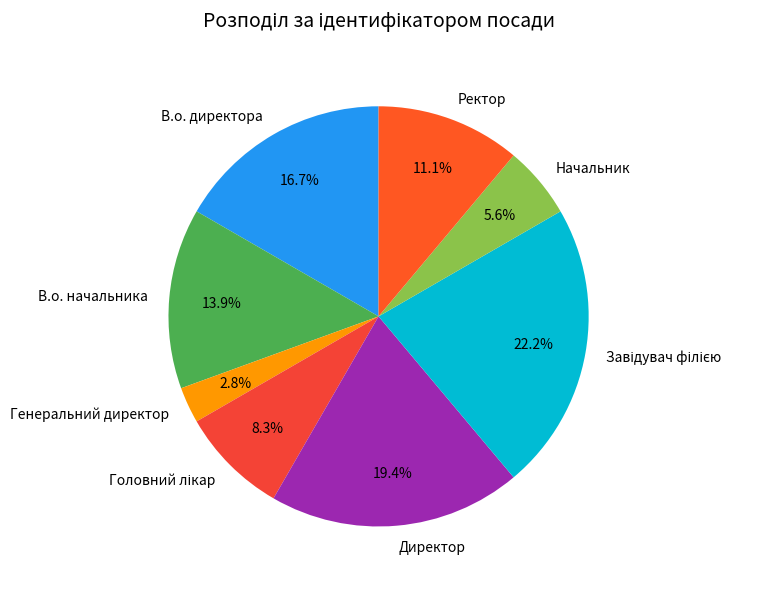

Between Ректор and Начальник, which is larger?

Ректор